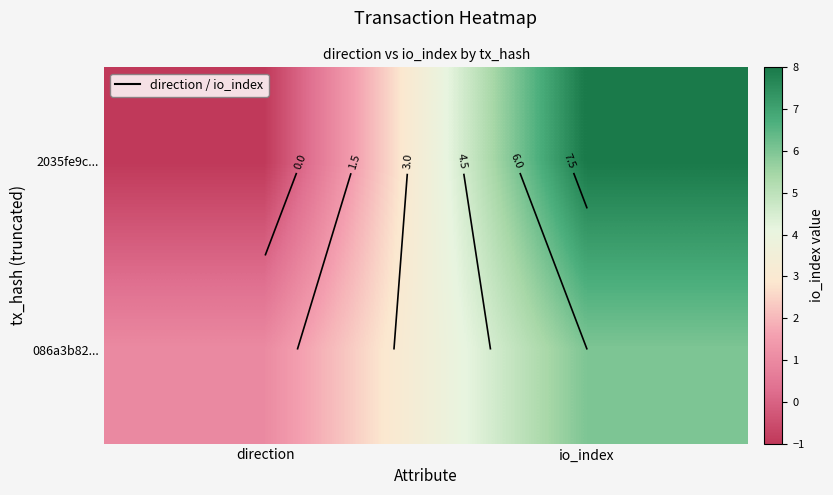

How many data points in 086a3b82... are less than 6?

1